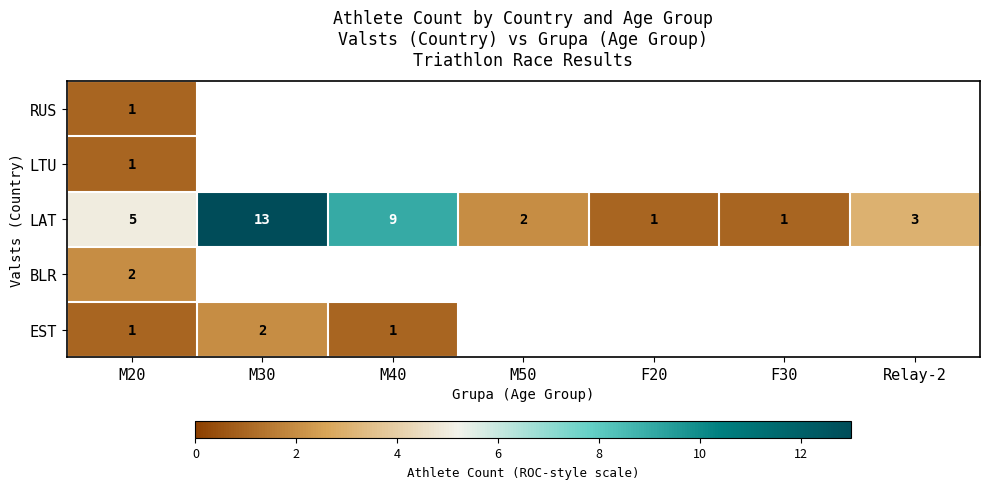

How many distinct data groups are displayed?

5